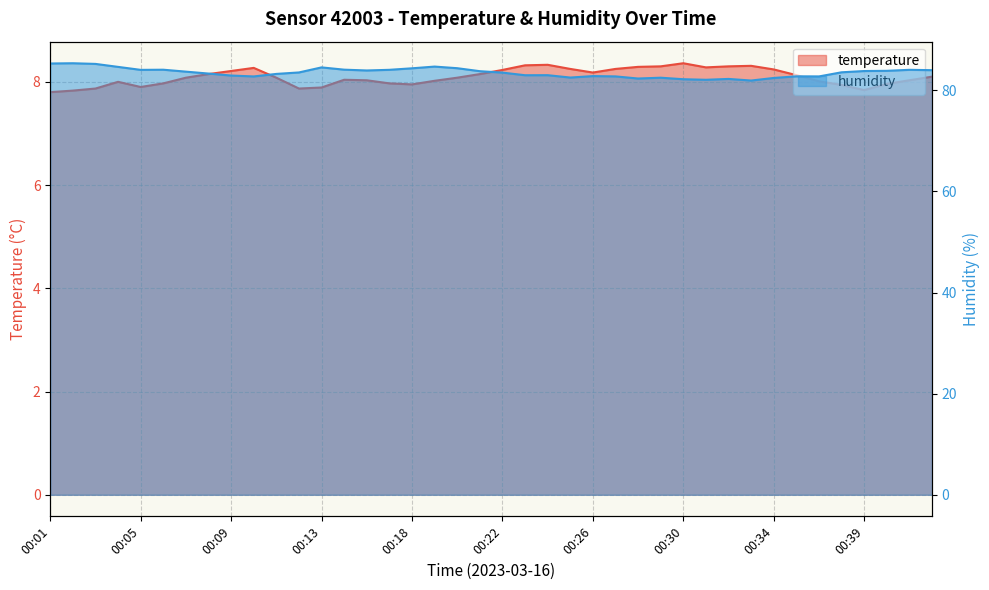

Rank the categories by temperature value from lowest to highest.

00:01, 00:02, 00:39, 00:03, 00:12, 00:13, 00:05, 00:38, 00:18, 00:40, 00:06, 00:17, 00:04, 00:37, 00:19, 00:15, 00:41, 00:14, 00:07, 00:11, 00:20, 00:42, 00:35, 00:08, 00:21, 00:26, 00:09, 00:22, 00:34, 00:25, 00:27, 00:10, 00:31, 00:28, 00:29, 00:32, 00:33, 00:23, 00:24, 00:30